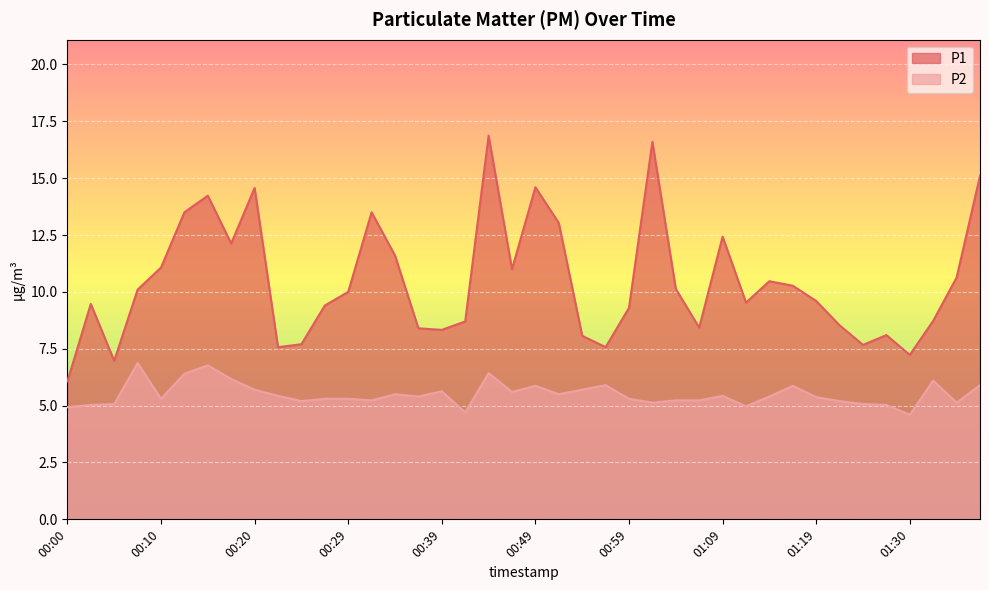

Count the number of data series in this chart.

2